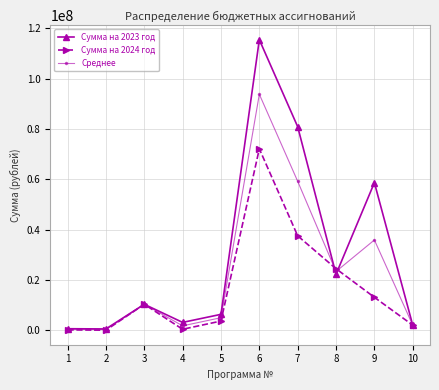

What is the maximum value shown in the chart?

115456839.0